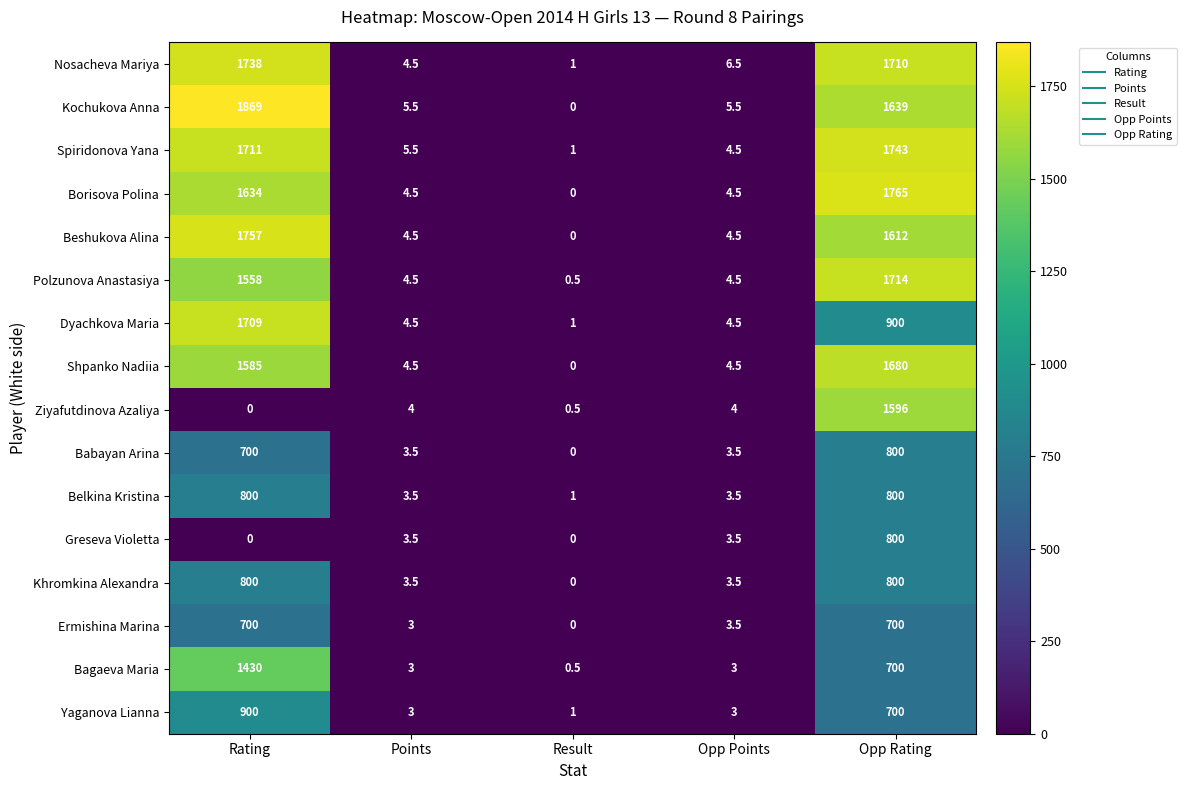

True or false: Kochukova Anna has a value of 0.0 at Result.

True